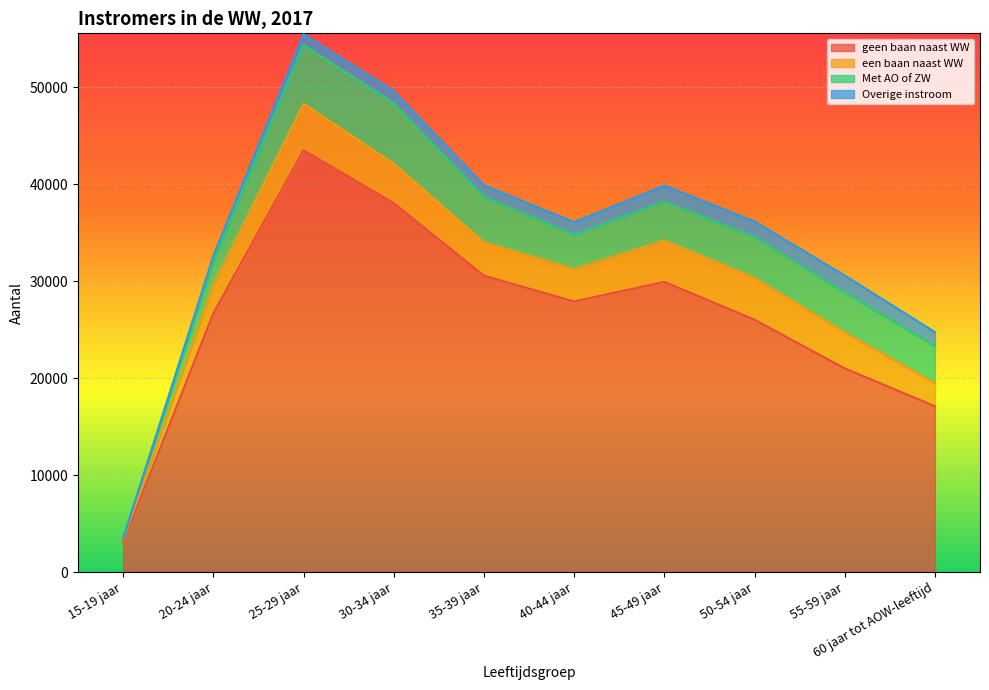

Where is Overige instroom nearest to the value 895?

25-29 jaar